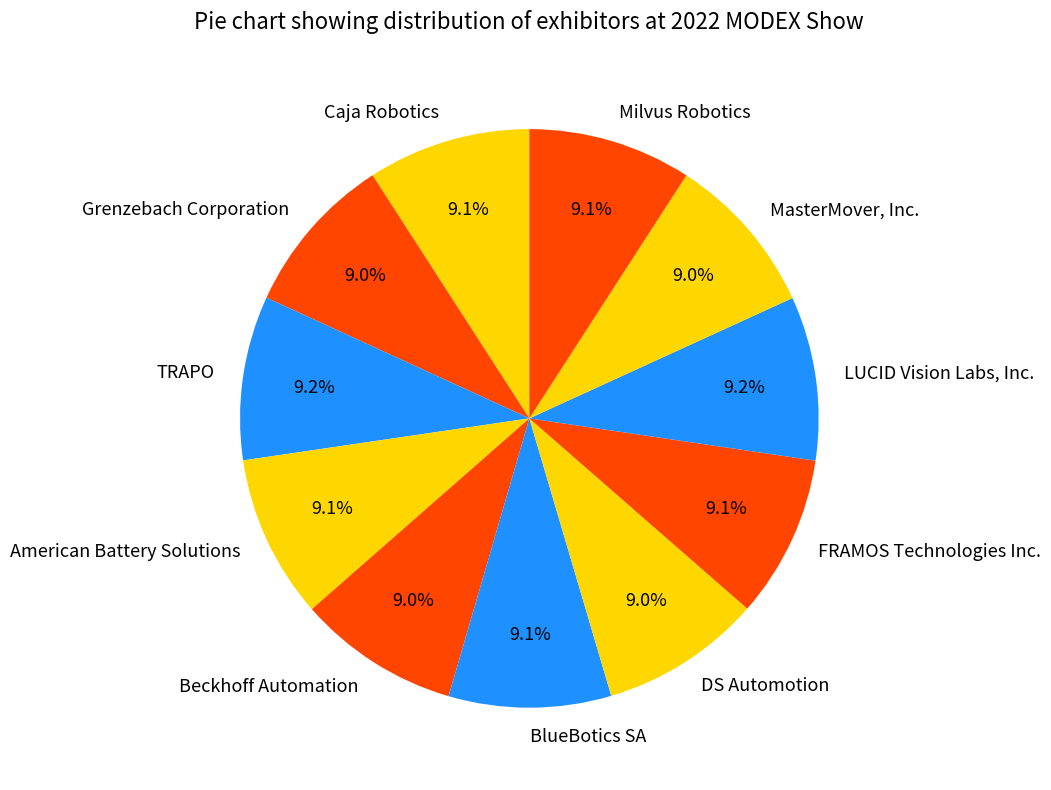

Count the number of slices in the pie.

11